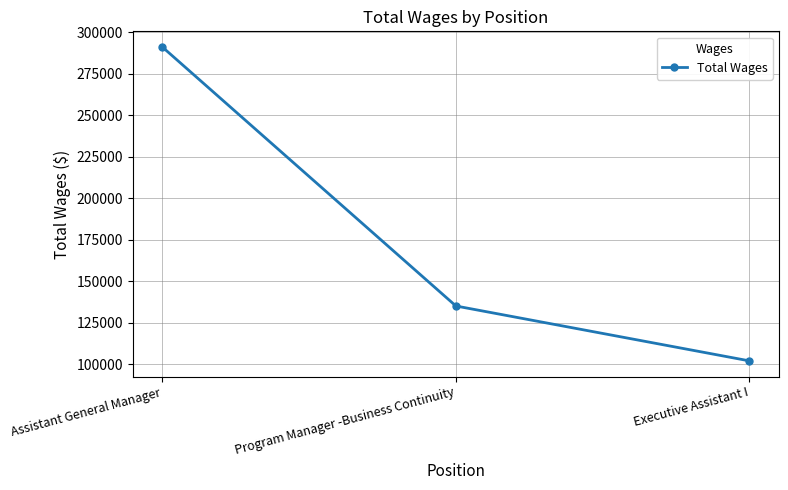

What is the sum of all values?

528459